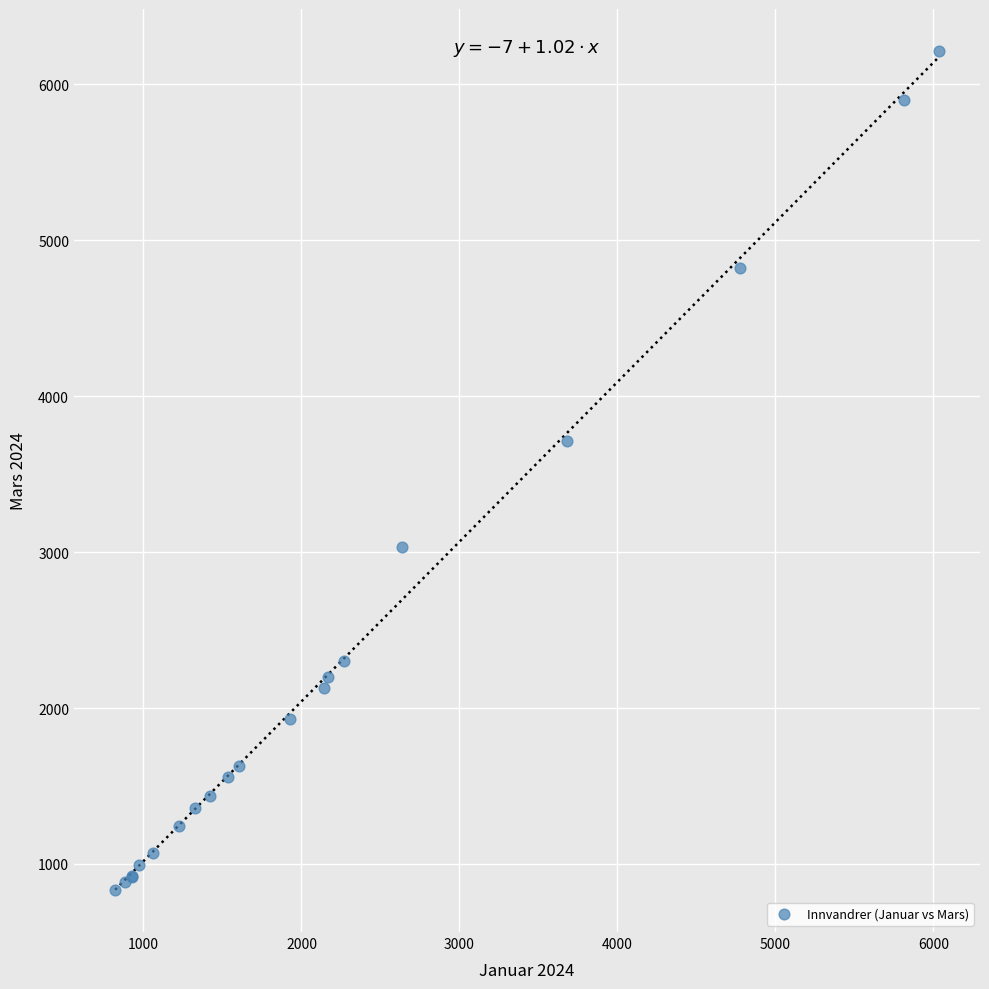

What Y value in the scatter plot is closest to 3523?

3714